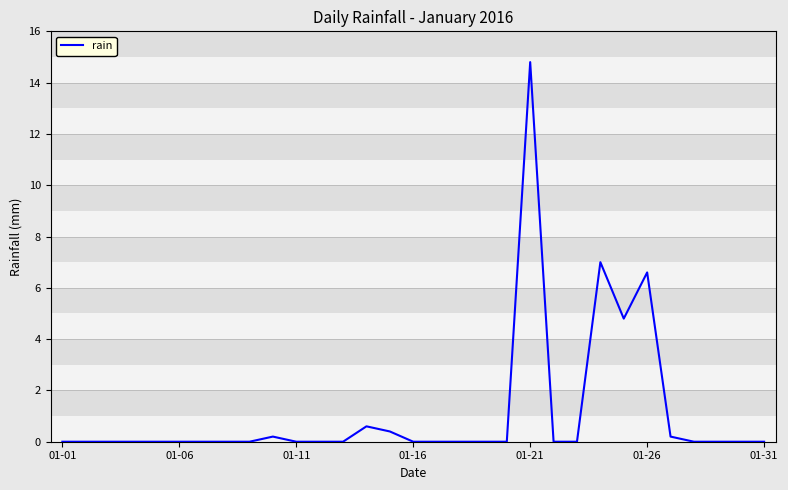

What is the greatest value displayed?

14.8